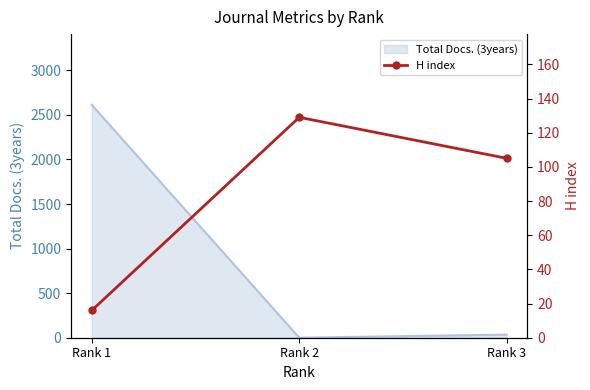

The value of Total Docs. (3years) at Rank 2 is -993. True or false?

False